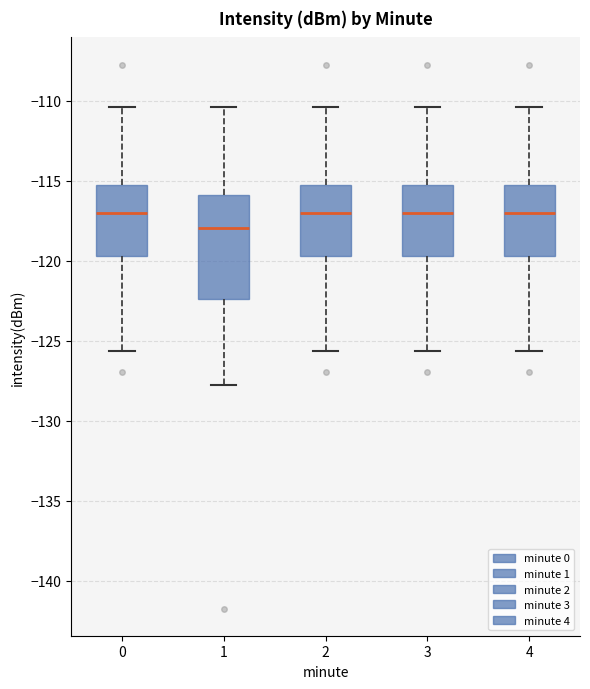

Which box is the tallest, from its lower edge to its upper edge?

1